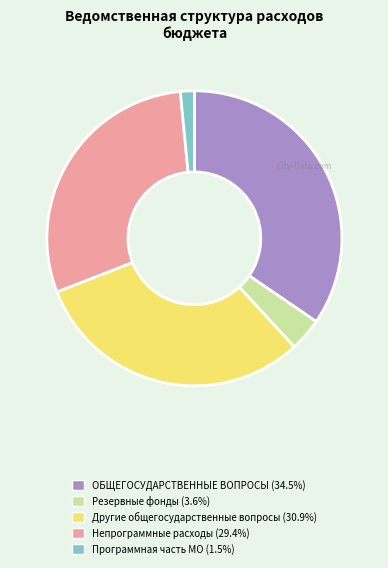

Is there any slice that represents more than half of the pie?

No